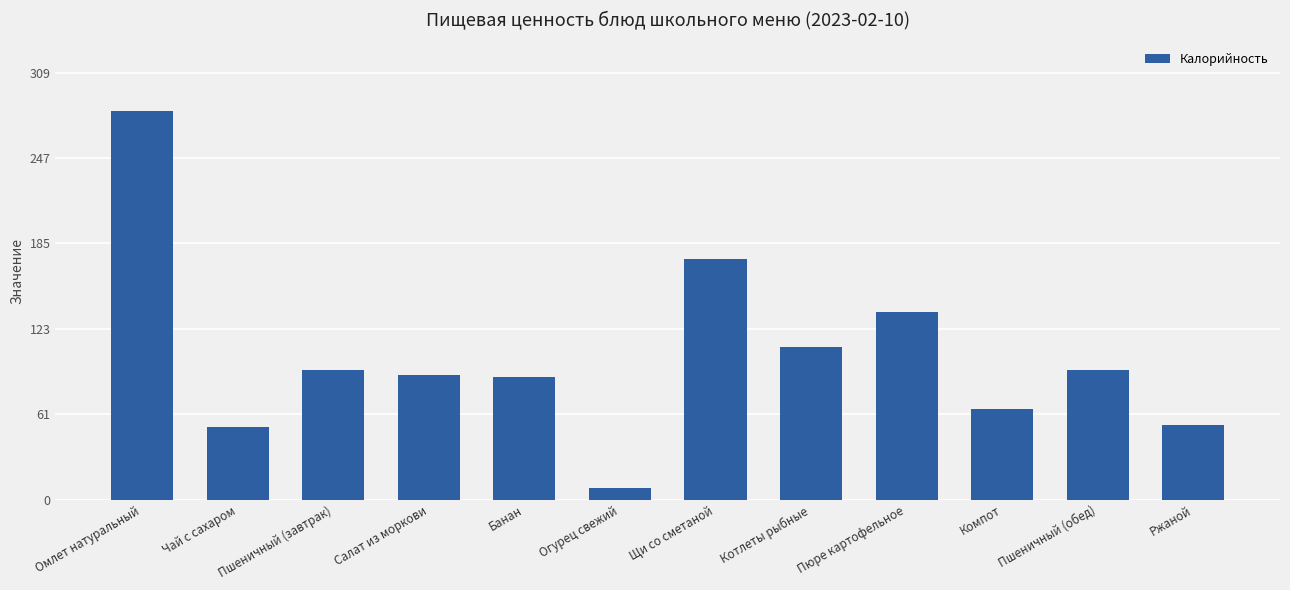

What is the sum of the values at Котлеты рыбные and Щи со сметаной?

285.5